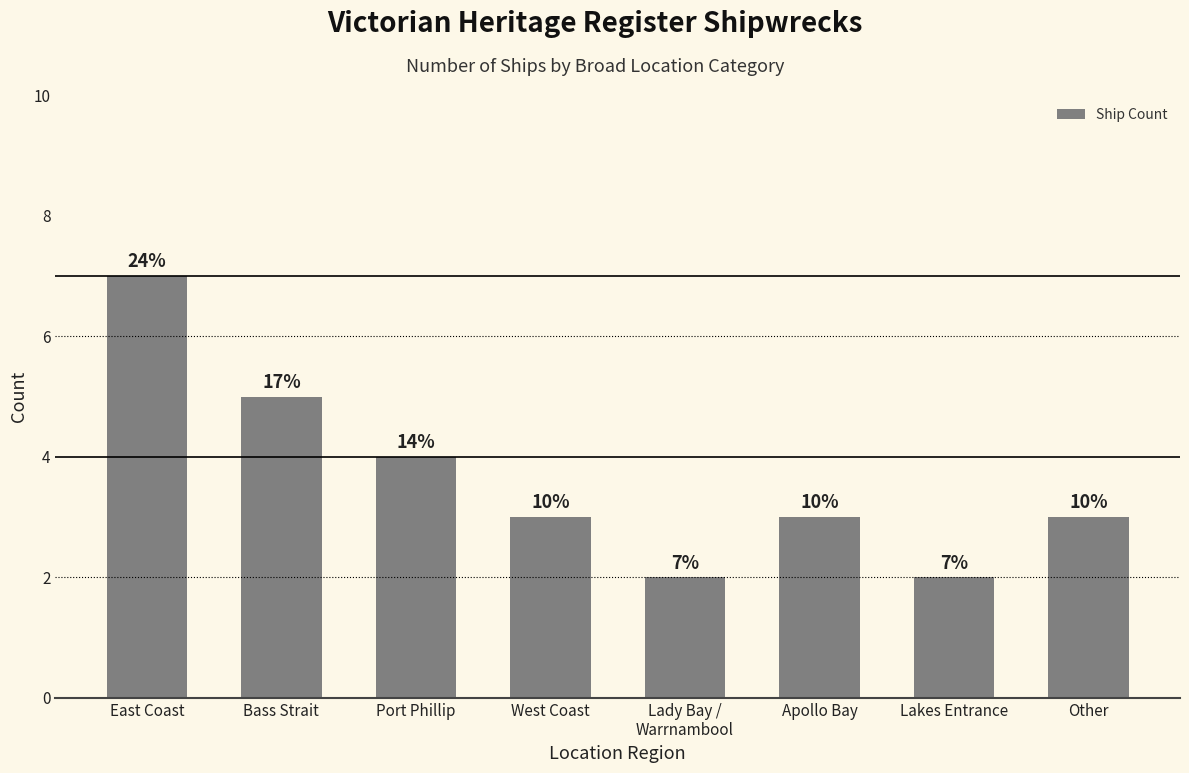

List the labels in order of value, smallest first.

Lady Bay /
Warrnambool, Lakes Entrance, West Coast, Apollo Bay, Other, Port Phillip, Bass Strait, East Coast